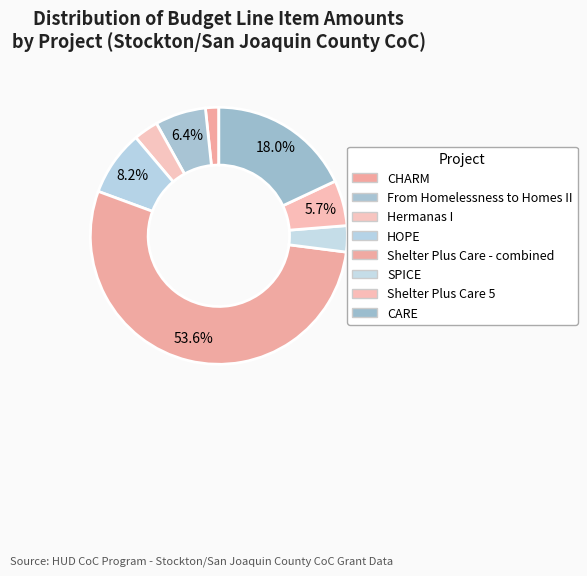

To the nearest percent, what is the average slice percentage?

12%